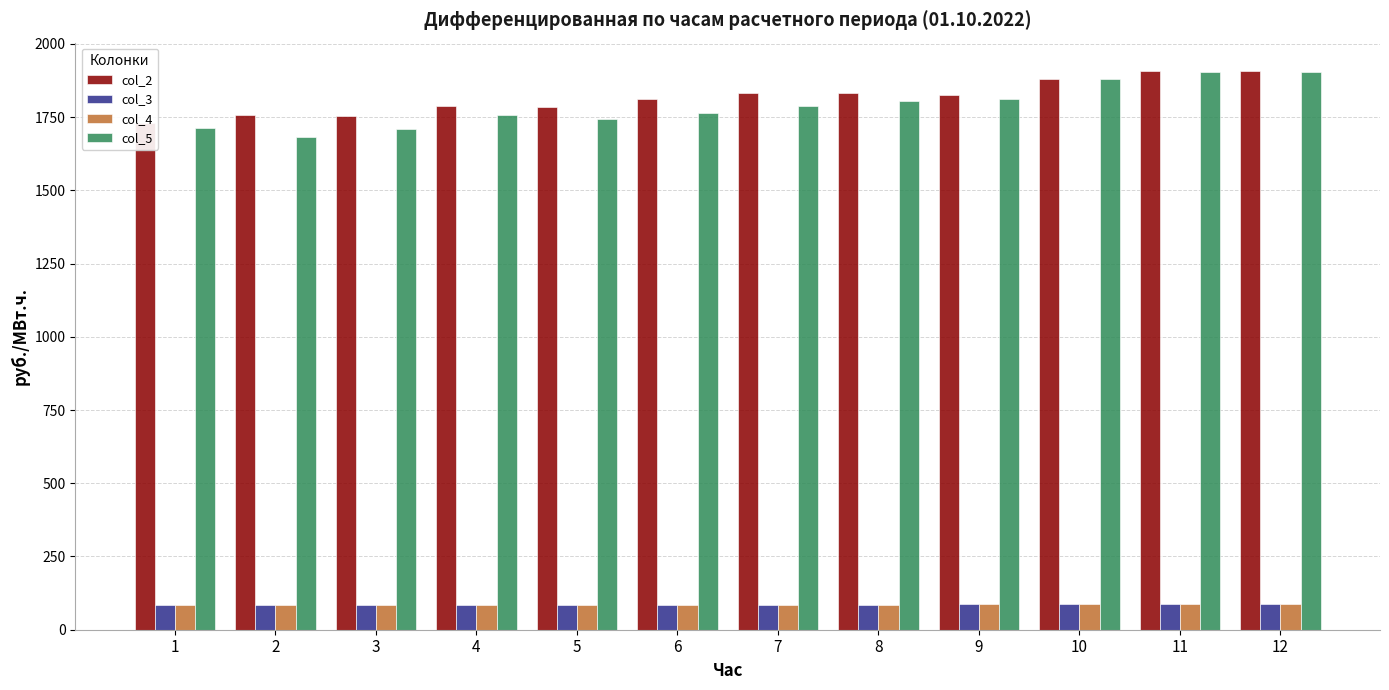

What is the value of the col_5 bar at the 5th from the left?

1745.2